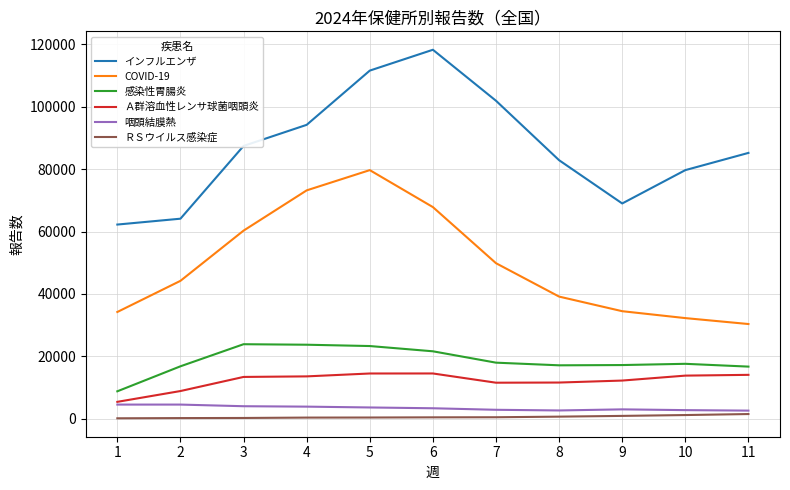

True or false: 咽頭結膜熱 and 感染性胃腸炎 cross at least once.

False